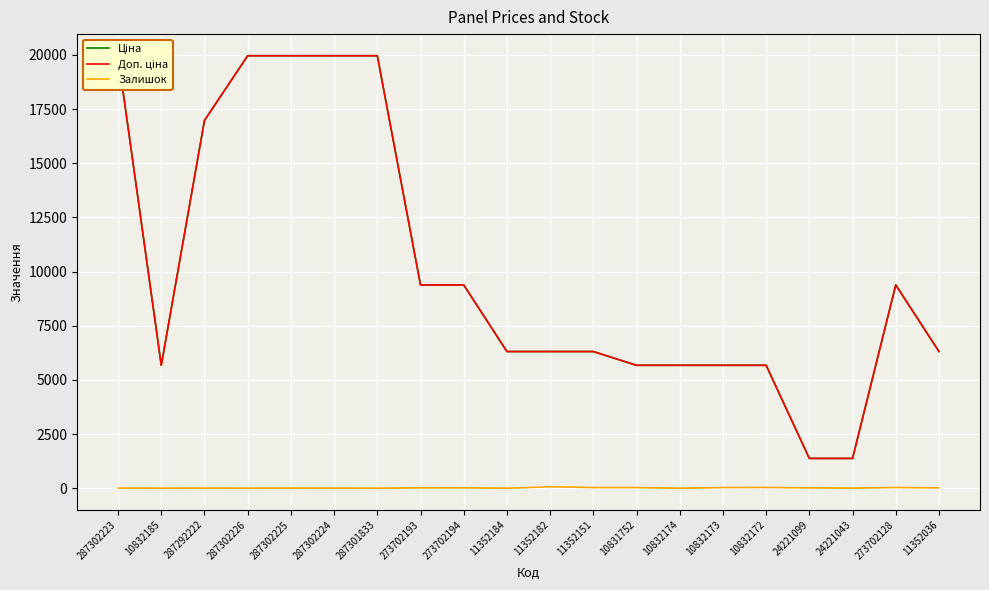

Which series has the largest total across all categories?

Ціна